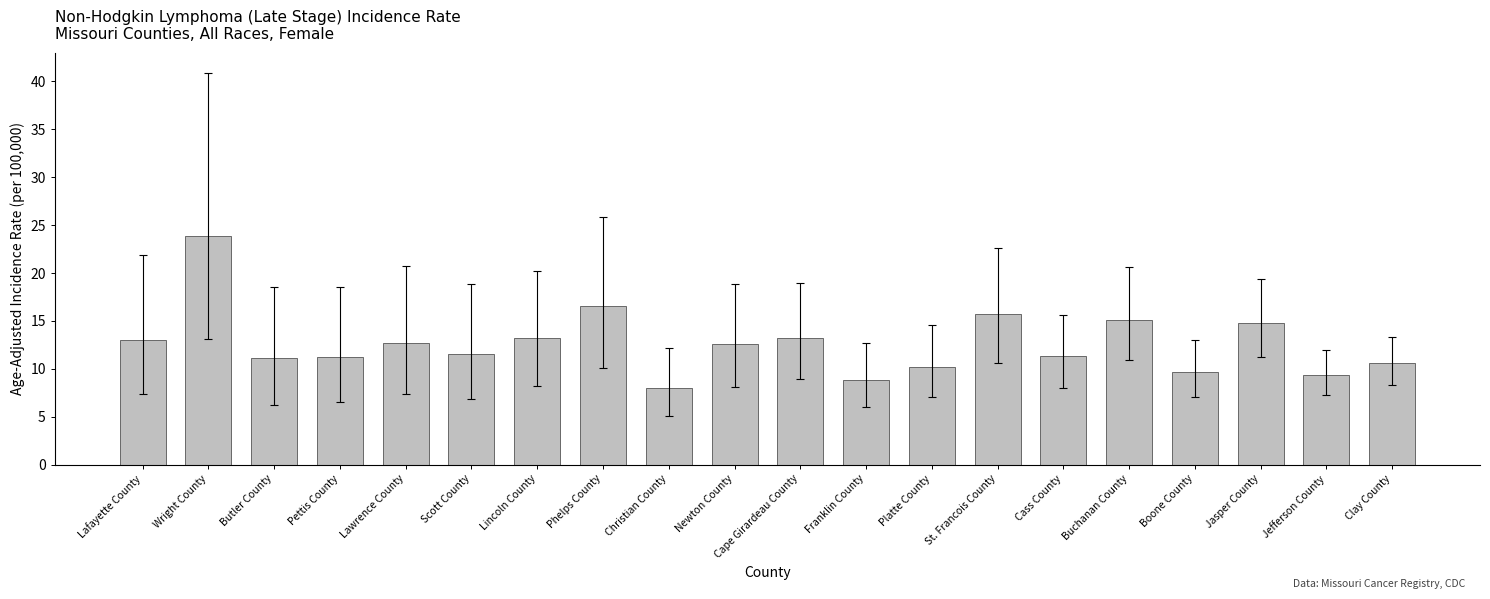

True or false: the data shows 4.3 at Boone County.

False